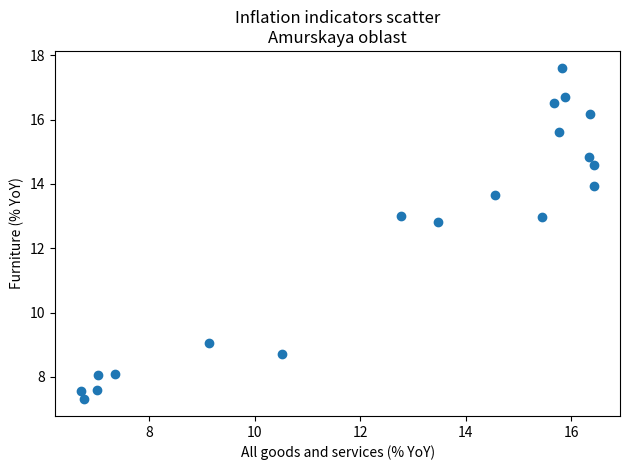

What Y value in the scatter plot is closest to 12?

12.8